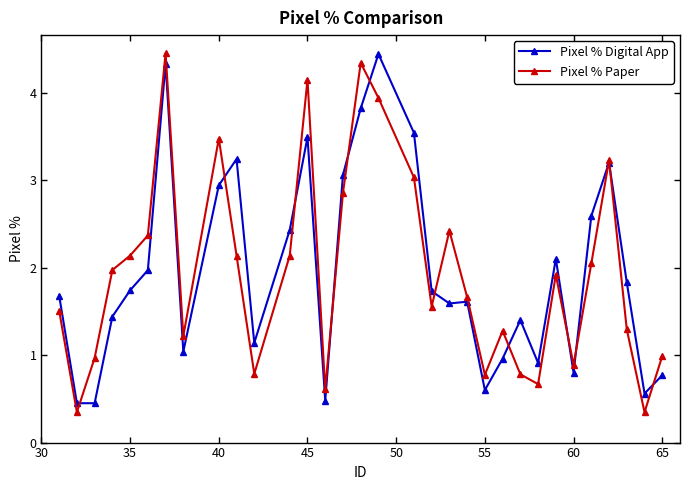

Which series has the largest range (max minus min)?

Pixel % Paper